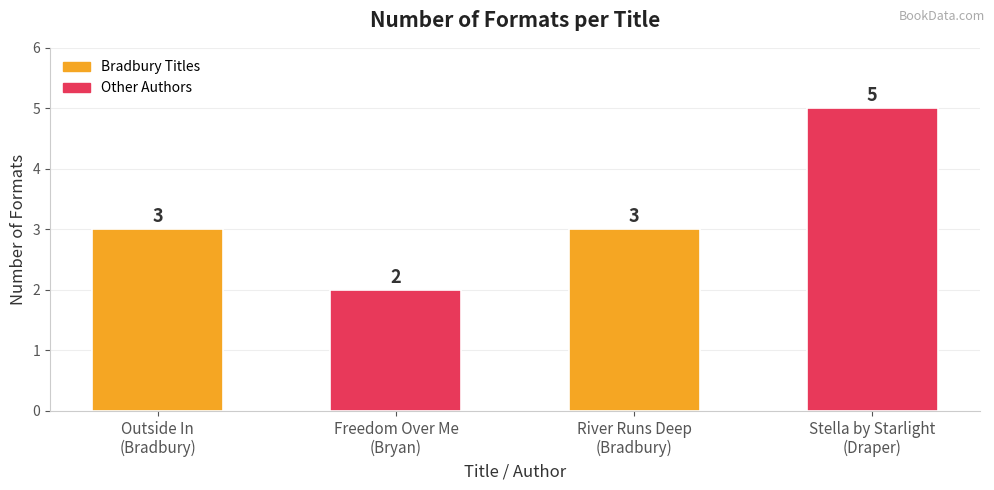

True or false: the data shows 8 at Stella by Starlight
(Draper).

False